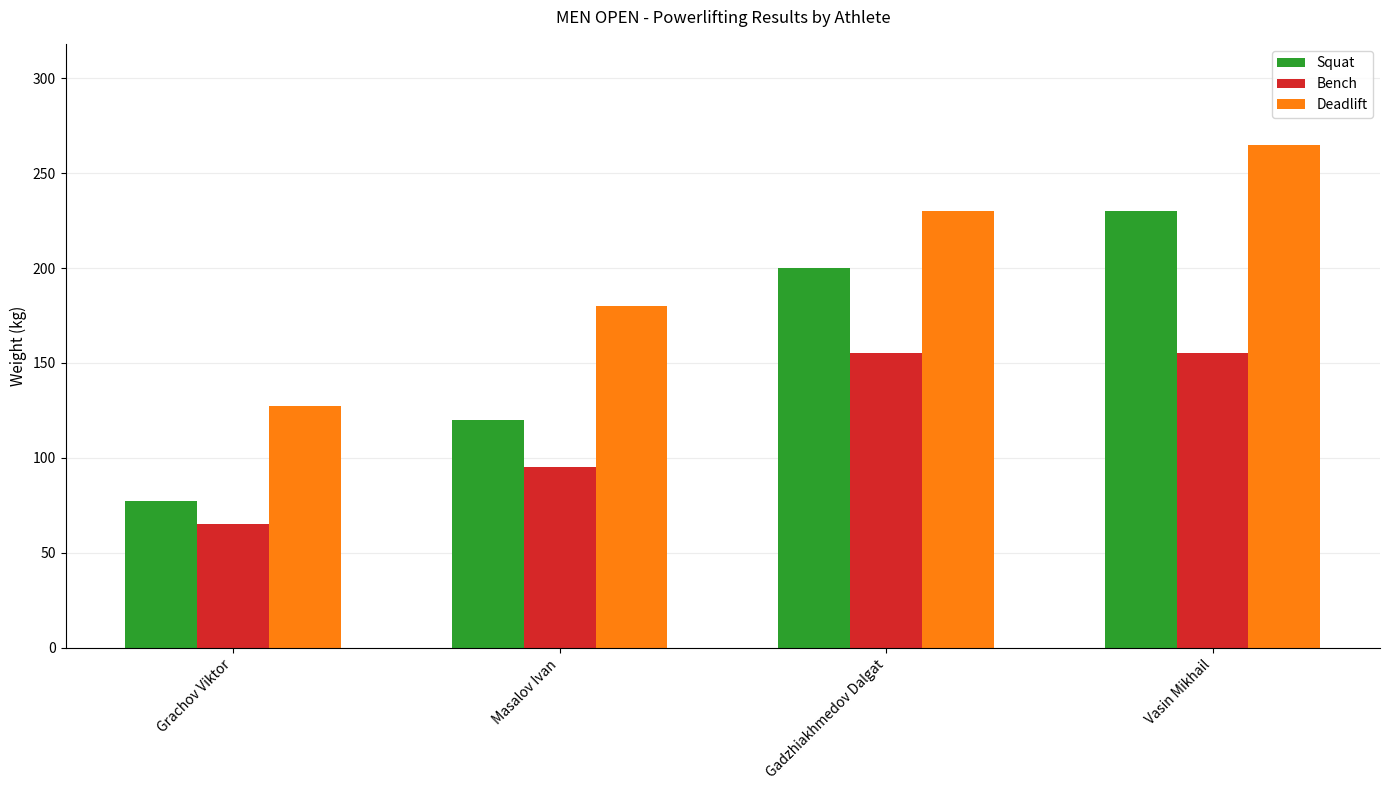

Where is Bench nearest to the value 110?

Masalov Ivan